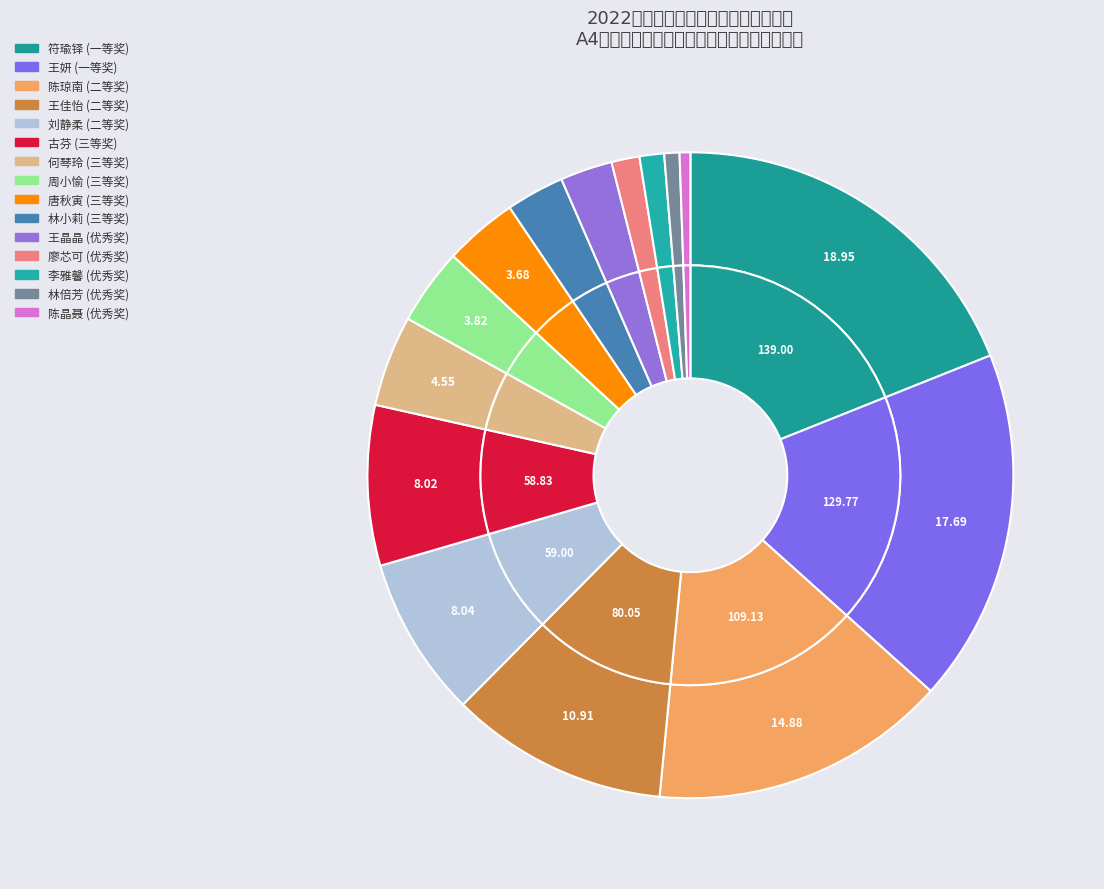

Approximately how many times larger is the value at 王佳怡 compared to 李雅馨?

8.9